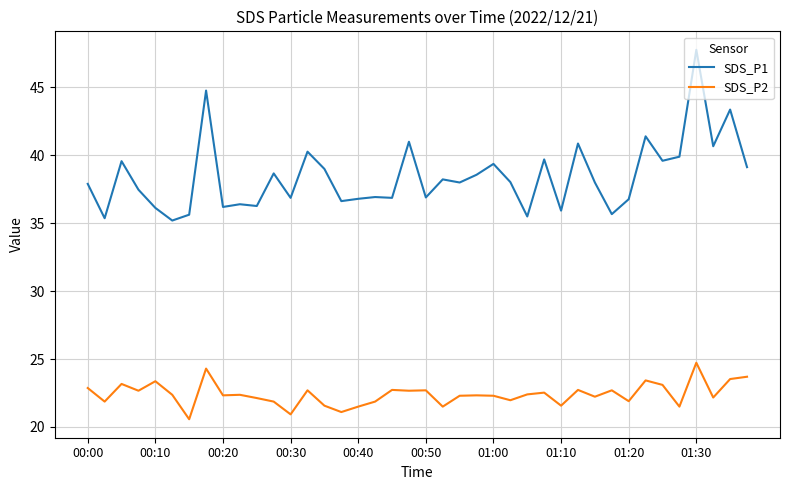

True or false: SDS_P1 and SDS_P2 intersect in this chart.

False